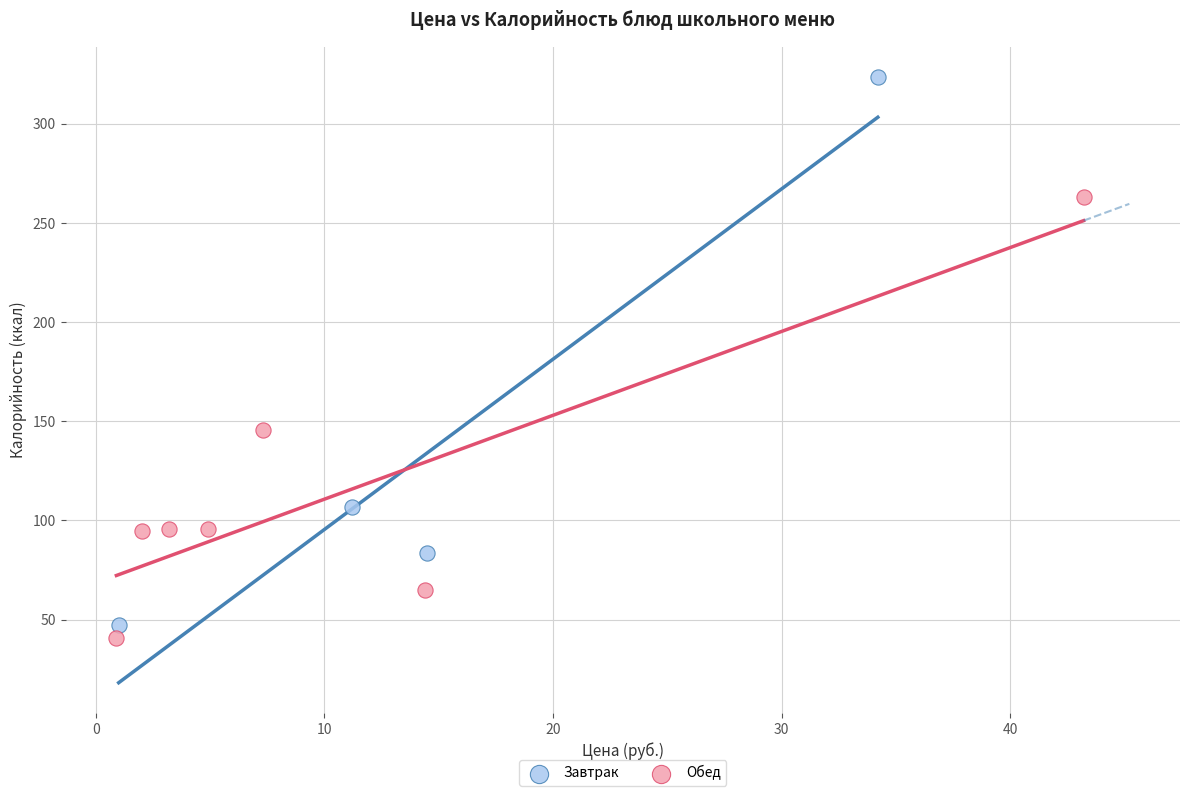

Which series has the largest Y range (max minus min)?

Завтрак